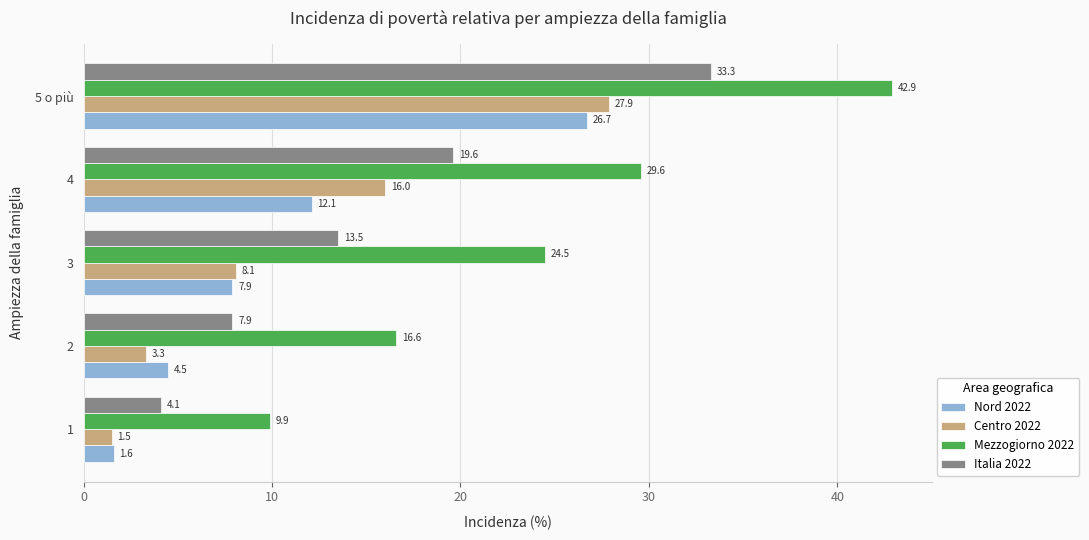

Which series has the largest range (max minus min)?

Mezzogiorno 2022